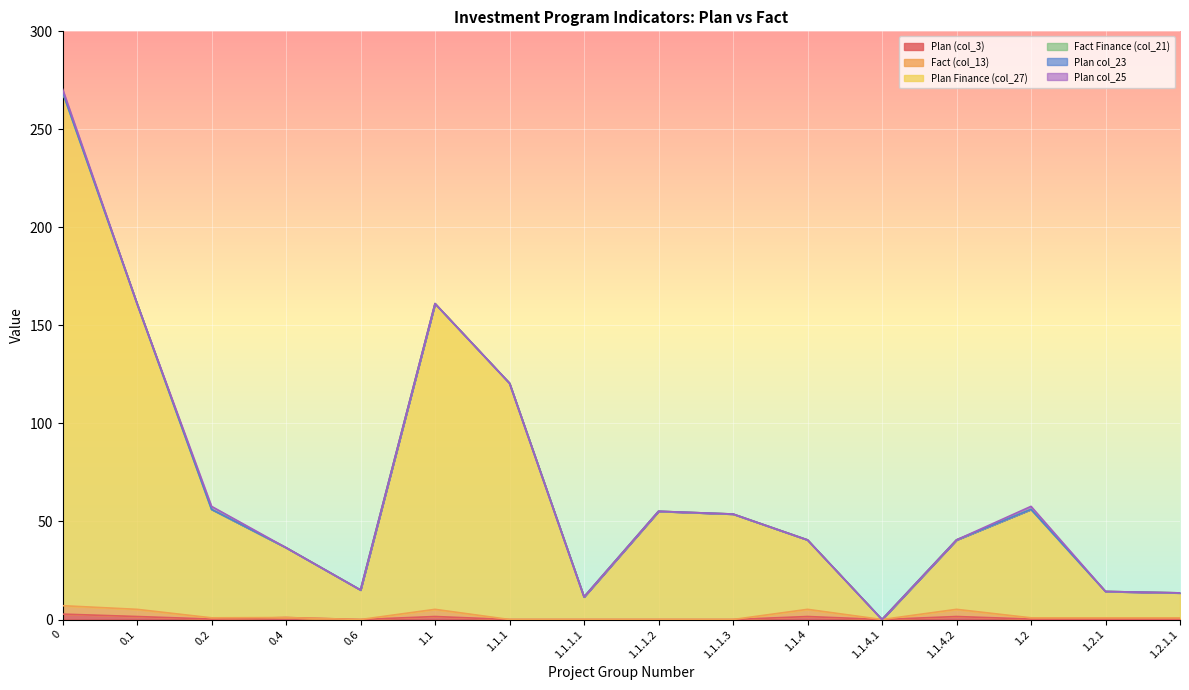

What position from the left is 1.1.1.2?

9